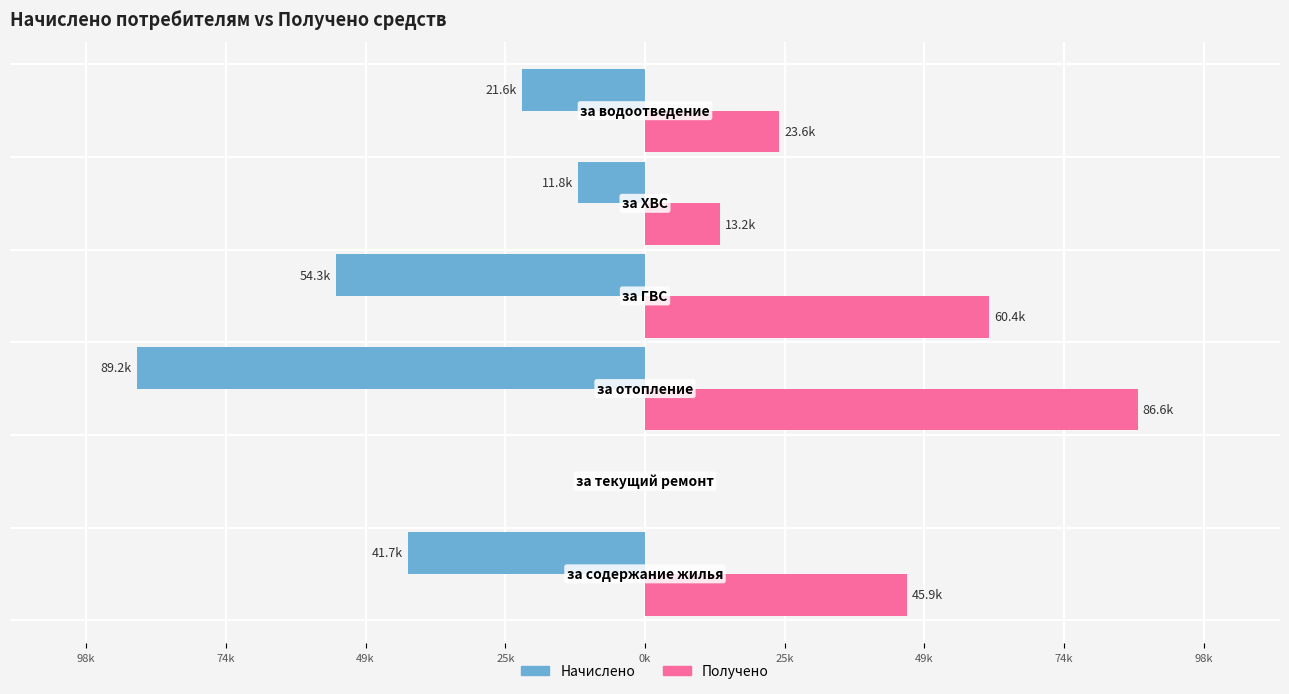

What are all the series names shown in the legend?

Начислено, Получено